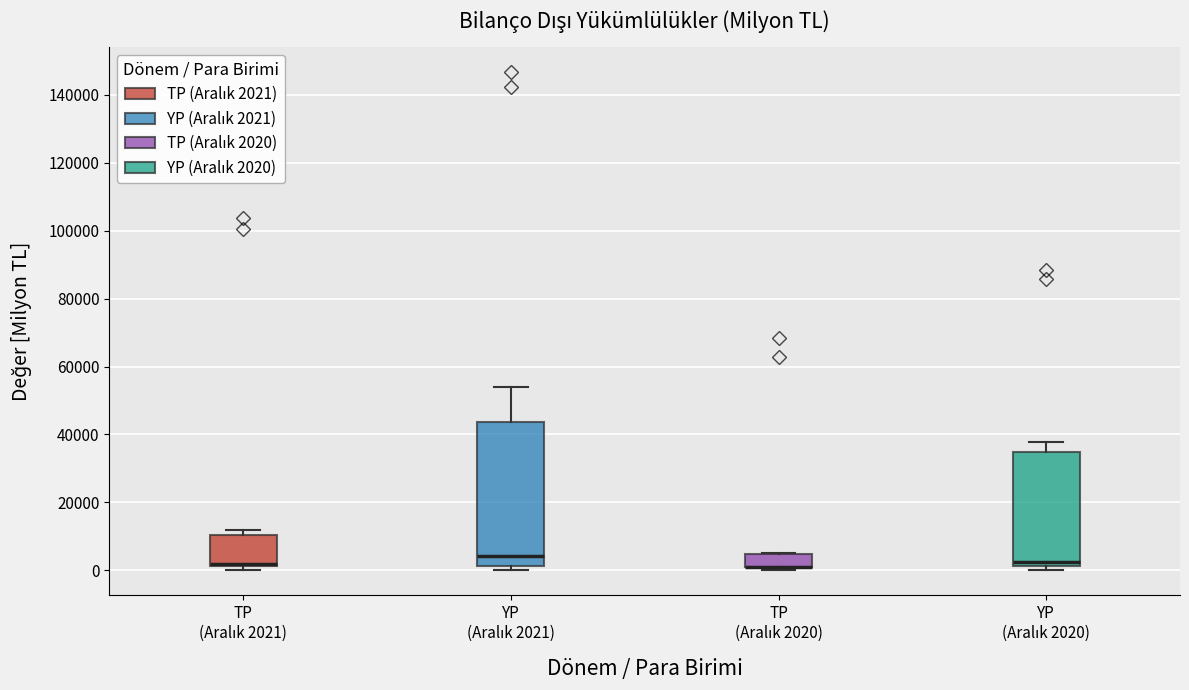

Reading left to right, transcribe this box plot: for each box, give where its median line is, the range the box spans, and where its two whiskers end, as read against the y-axis. The values are not printed on the chart, so give them approximately, as read against the axis.

TP (Aralık 2021): median 2000 (drawn on the box's lower edge), box 2000 to 10000, whiskers 0 to 12000
YP (Aralık 2021): median 4000, box 2000 to 44000, whiskers 0 to 54000
TP (Aralık 2020): median 0 (drawn on the box's lower edge), box 0 to 4000, whiskers 0 (just below the box's lower edge) to 6000
YP (Aralık 2020): median 2000 (just above the box's lower edge), box 2000 to 34000, whiskers 0 to 38000